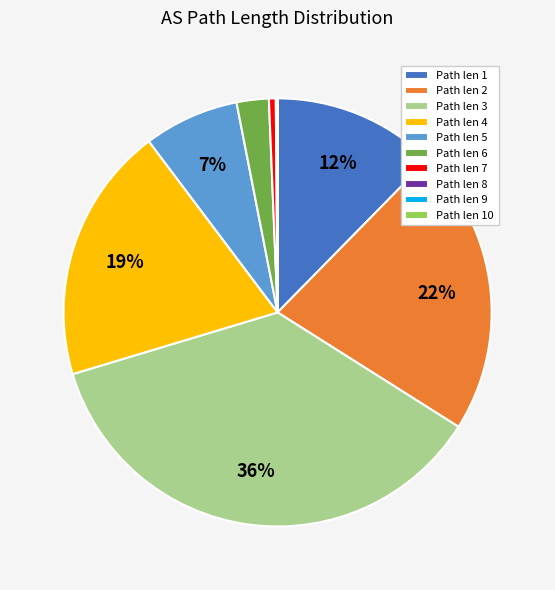

Which category has the biggest portion of the pie?

Path len 3